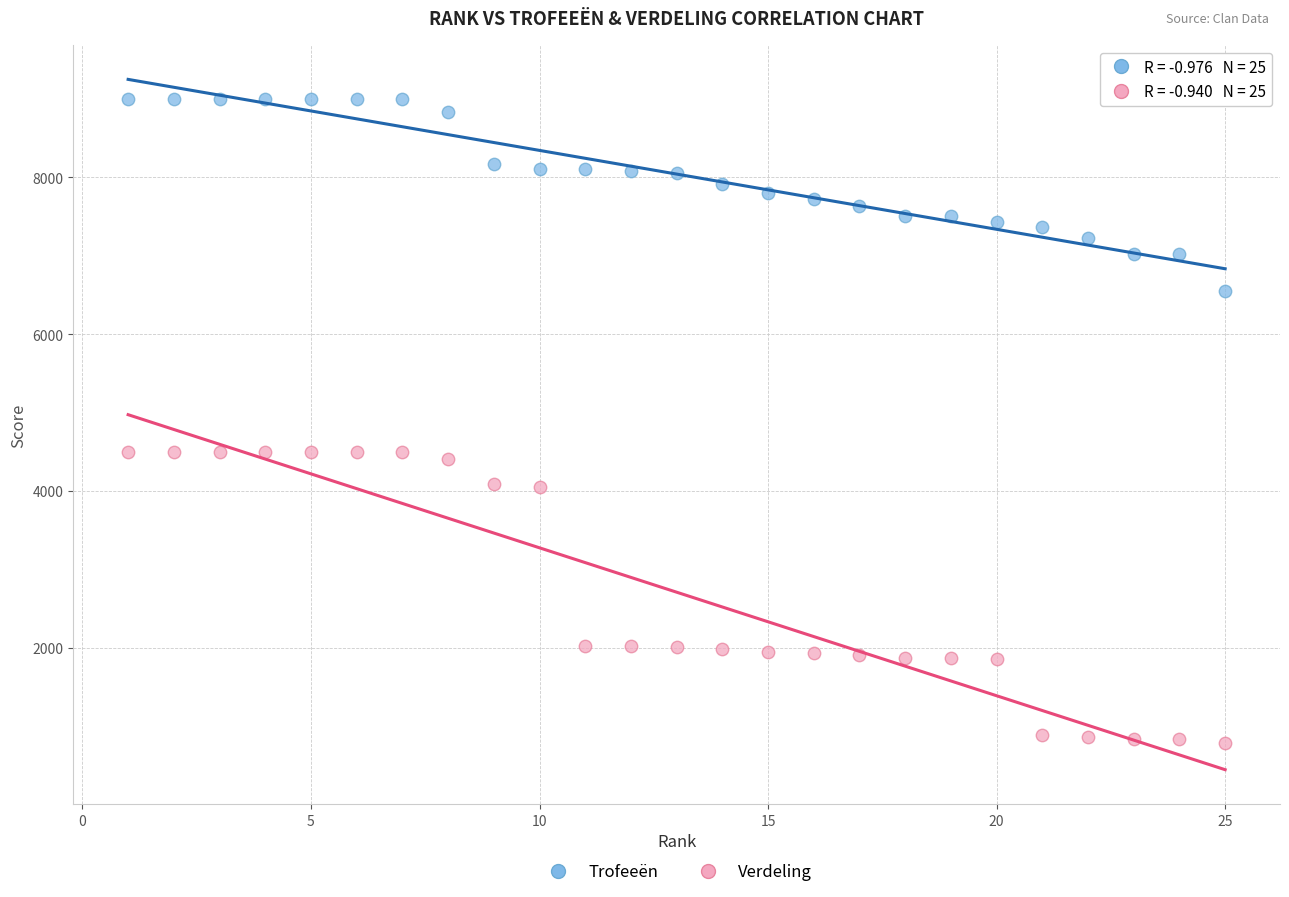

Across all data points, what is the range of Y values (max minus min)?

8214